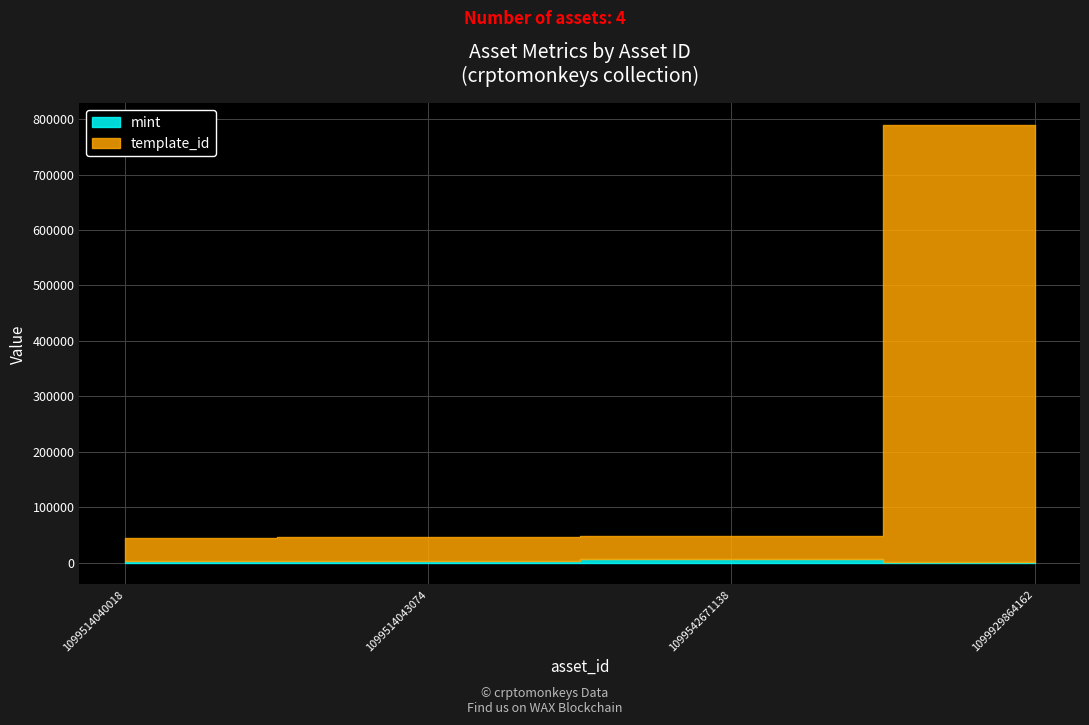

At 1099514040018, list the series in order from smallest to largest.

mint, template_id